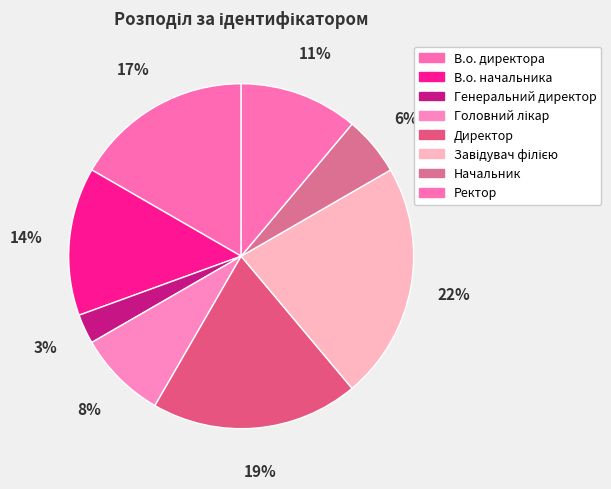

How many slices are in this pie chart?

8